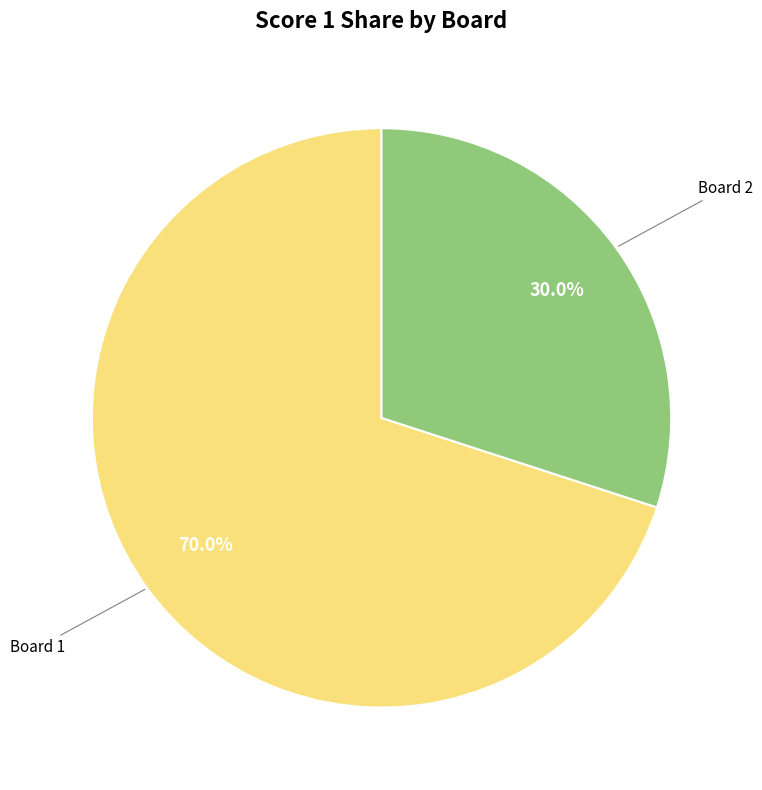

Is there a majority slice in this chart?

Yes